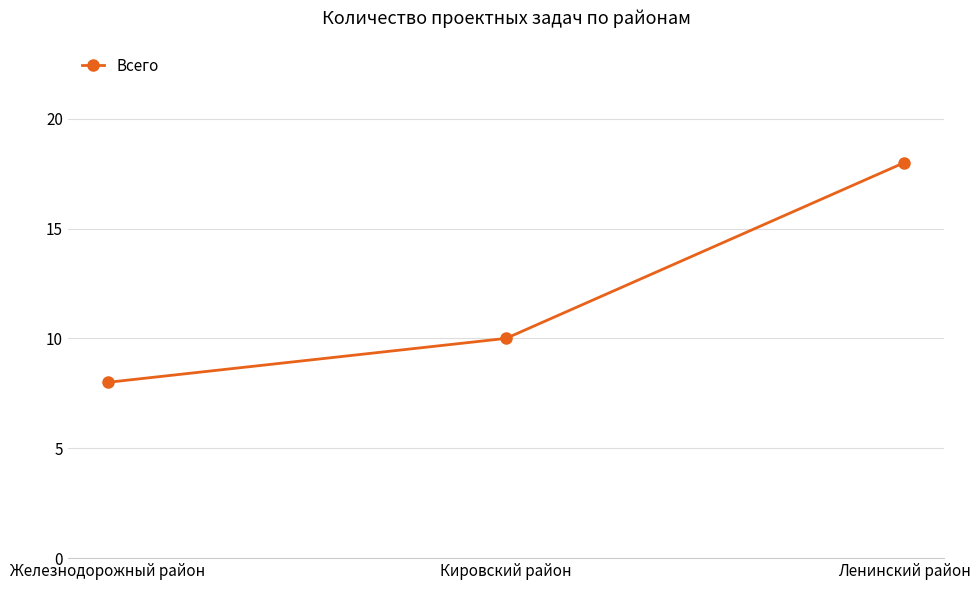

How many data points are less than 10?

1